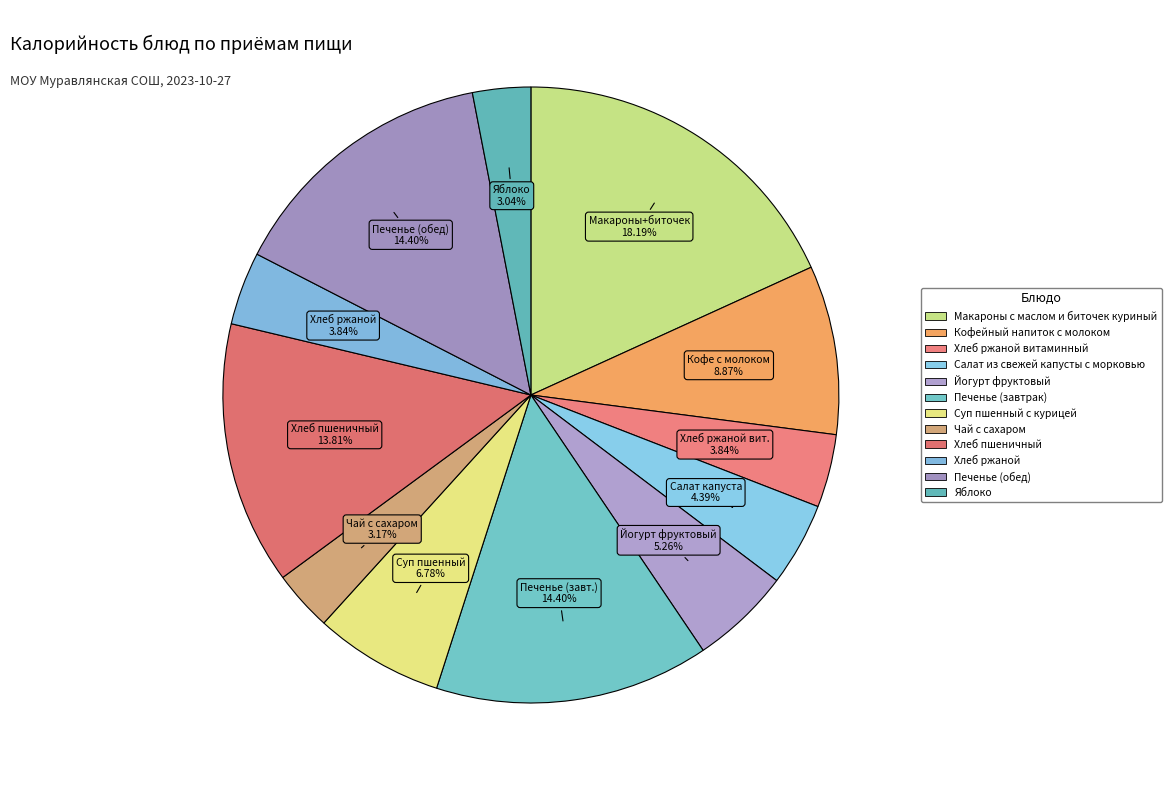

Count the number of slices in the pie.

12